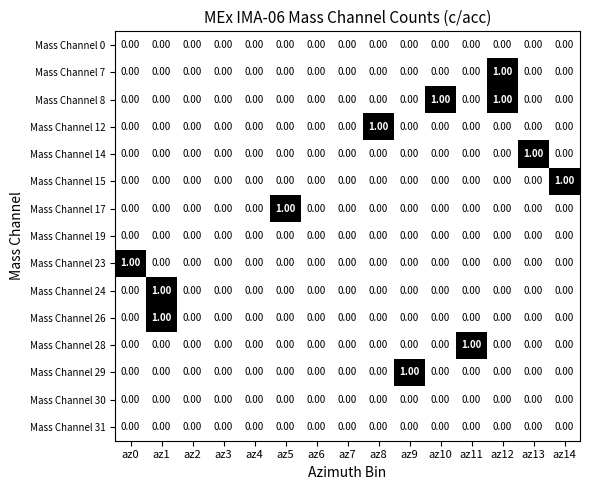

How many categories are shown in the chart?

15